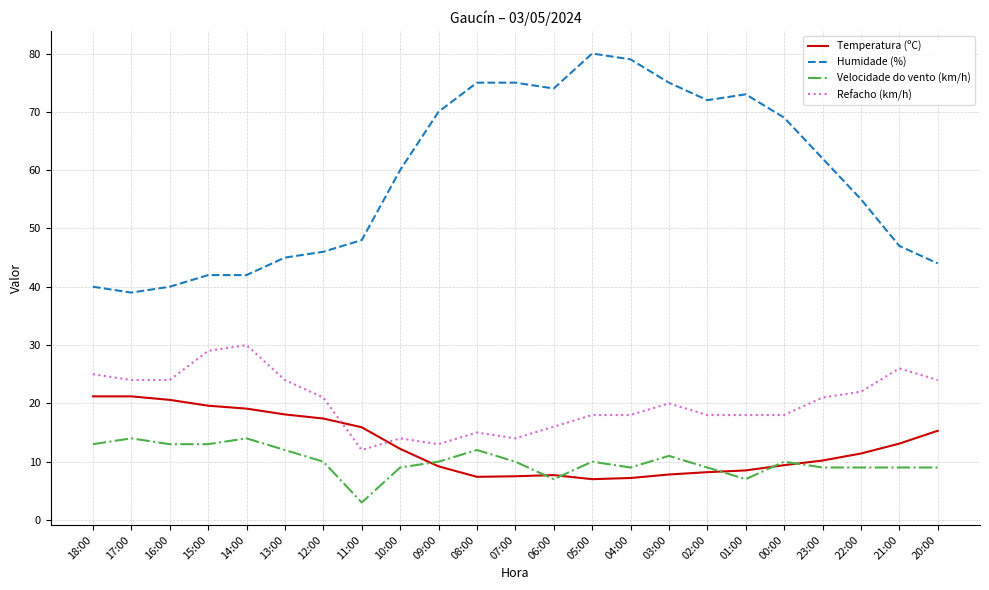

True or false: Humidade (%) and Temperatura (ºC) cross at least once.

False